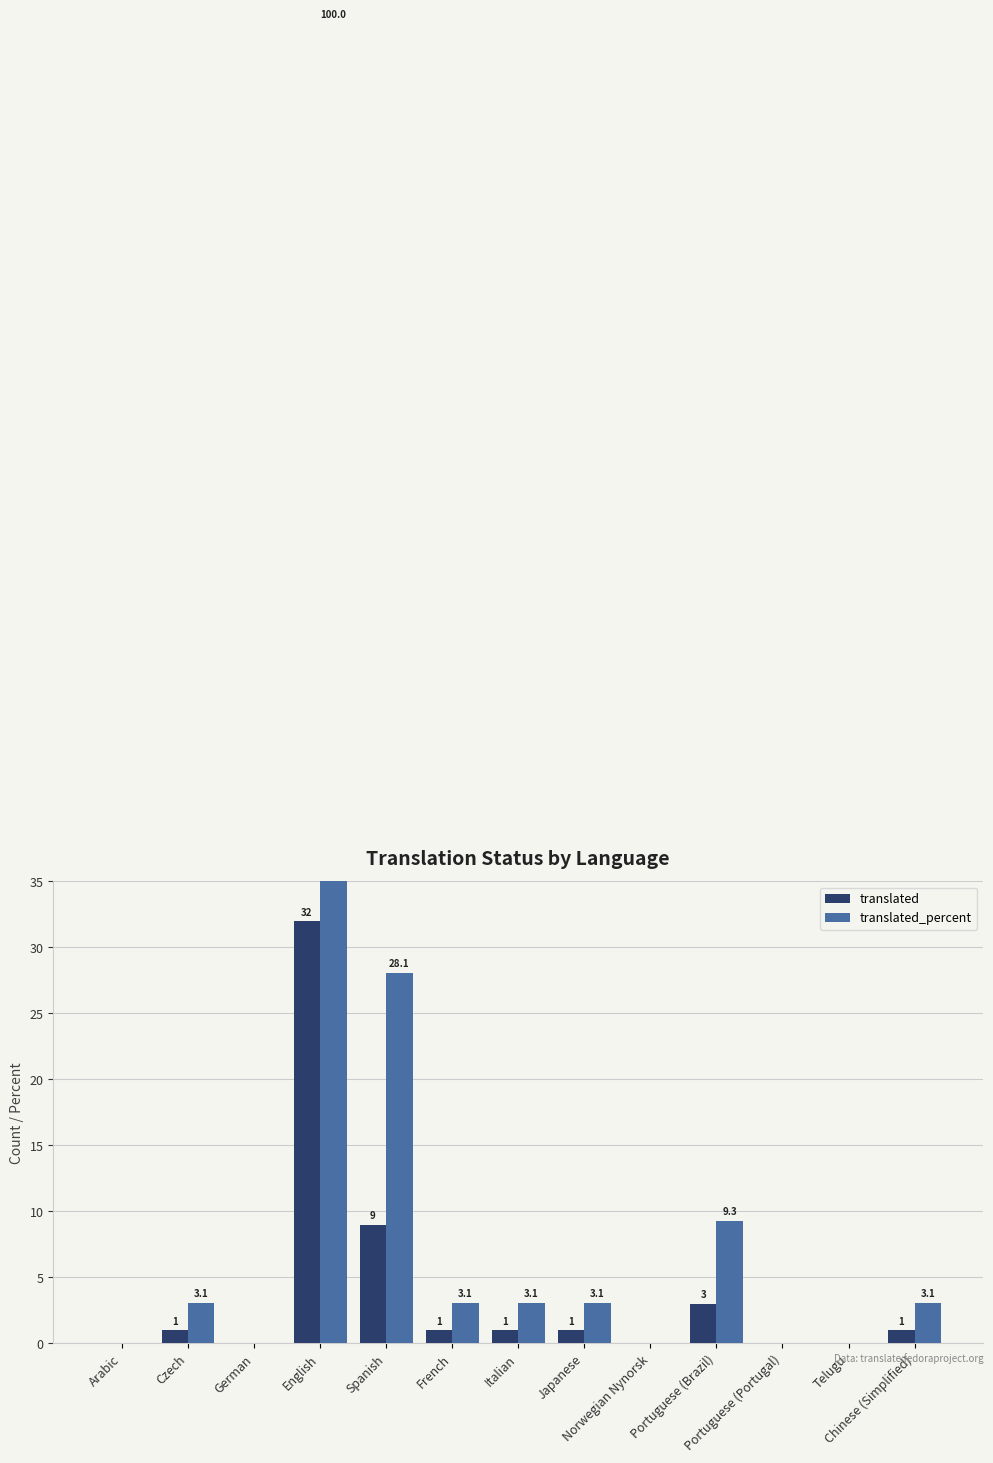

At German, list the series in order from smallest to largest.

translated, translated_percent